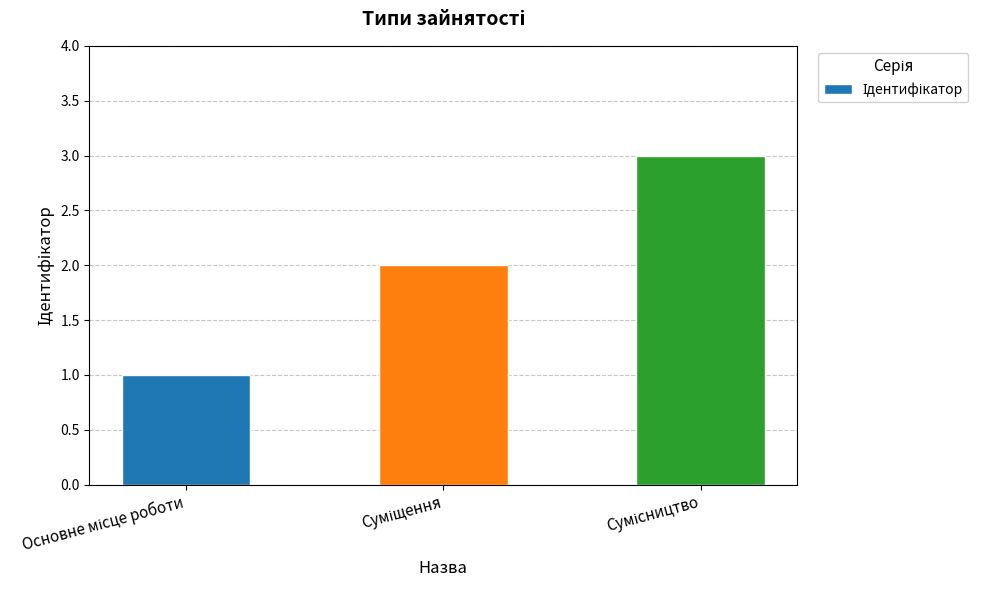

How many bars are there in total?

3